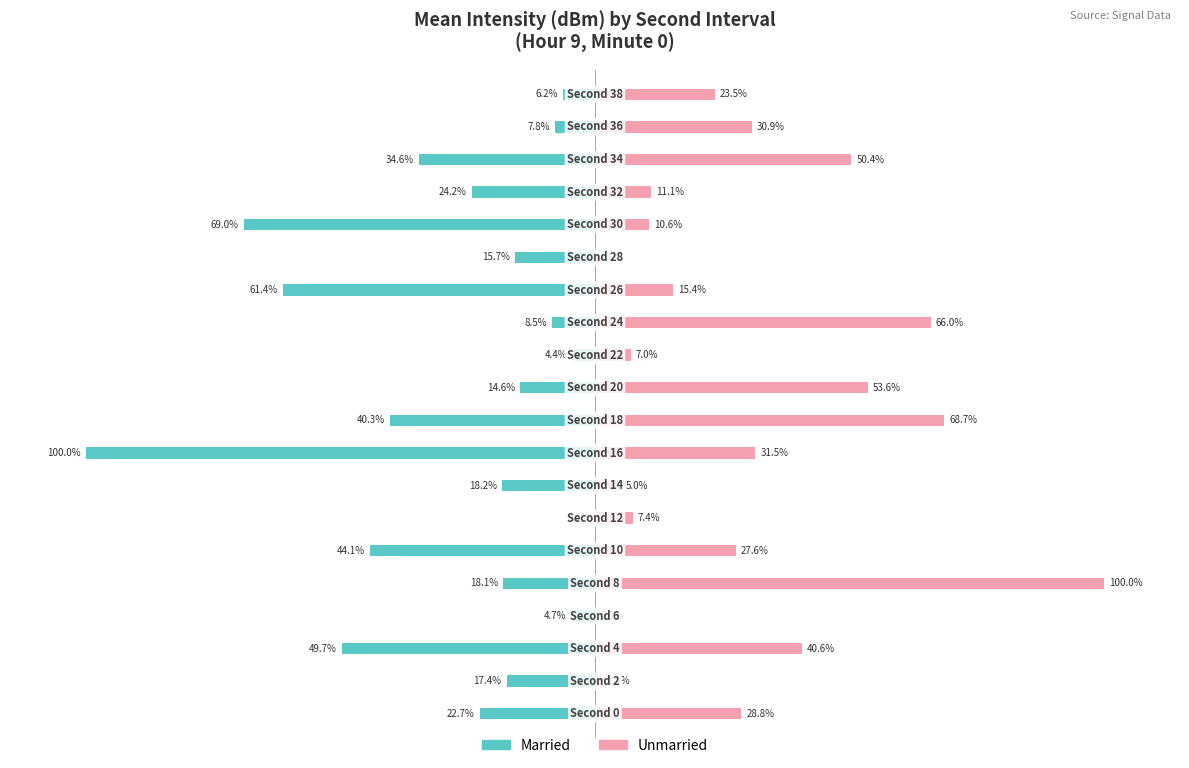

What is the value of the Married bar at the 11th from the left?

-14.6